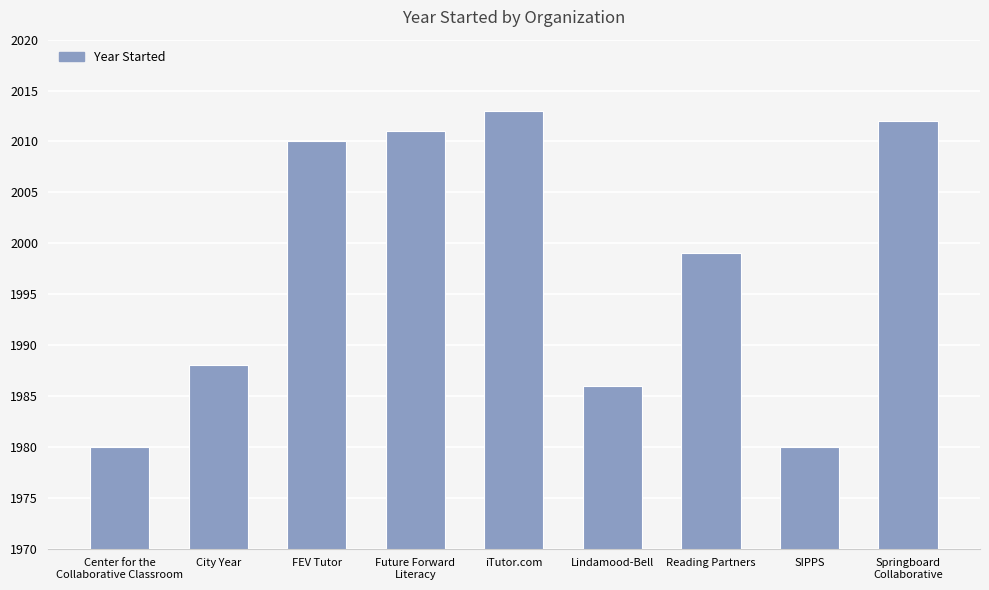

Which has a higher value, SIPPS or Future Forward
Literacy?

Future Forward
Literacy